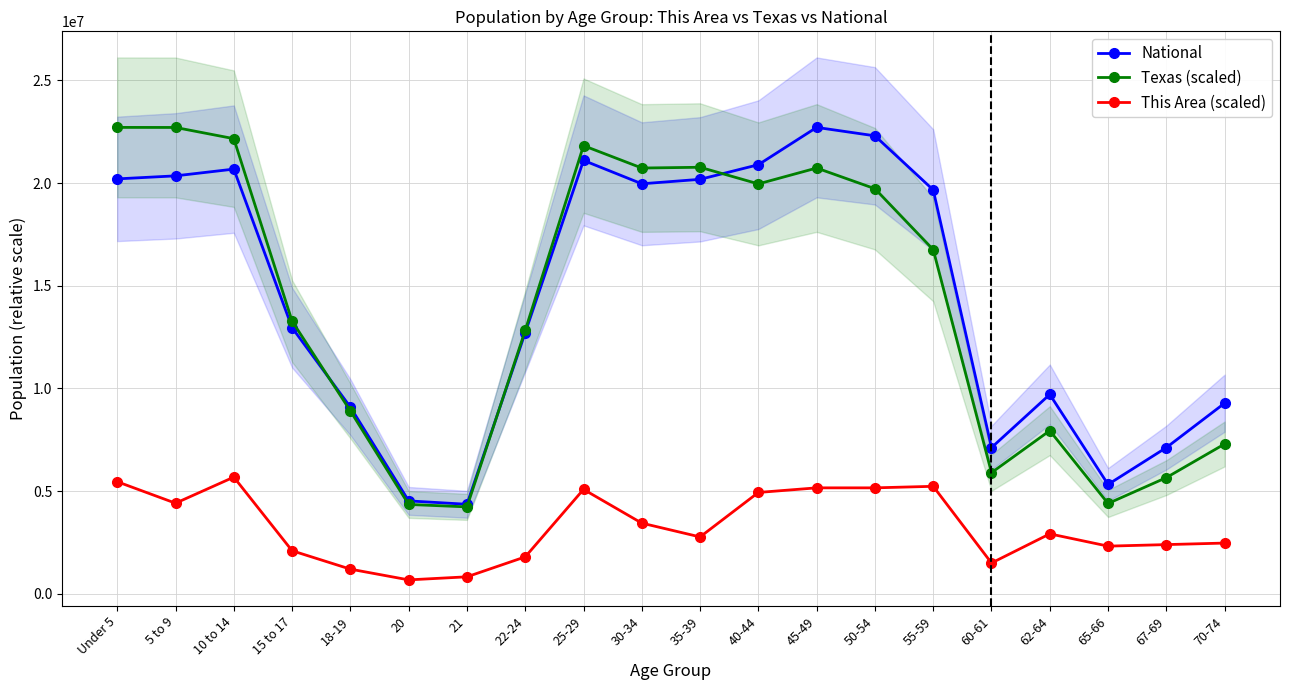

Where is the first local minimum for This Area (scaled)?

5 to 9